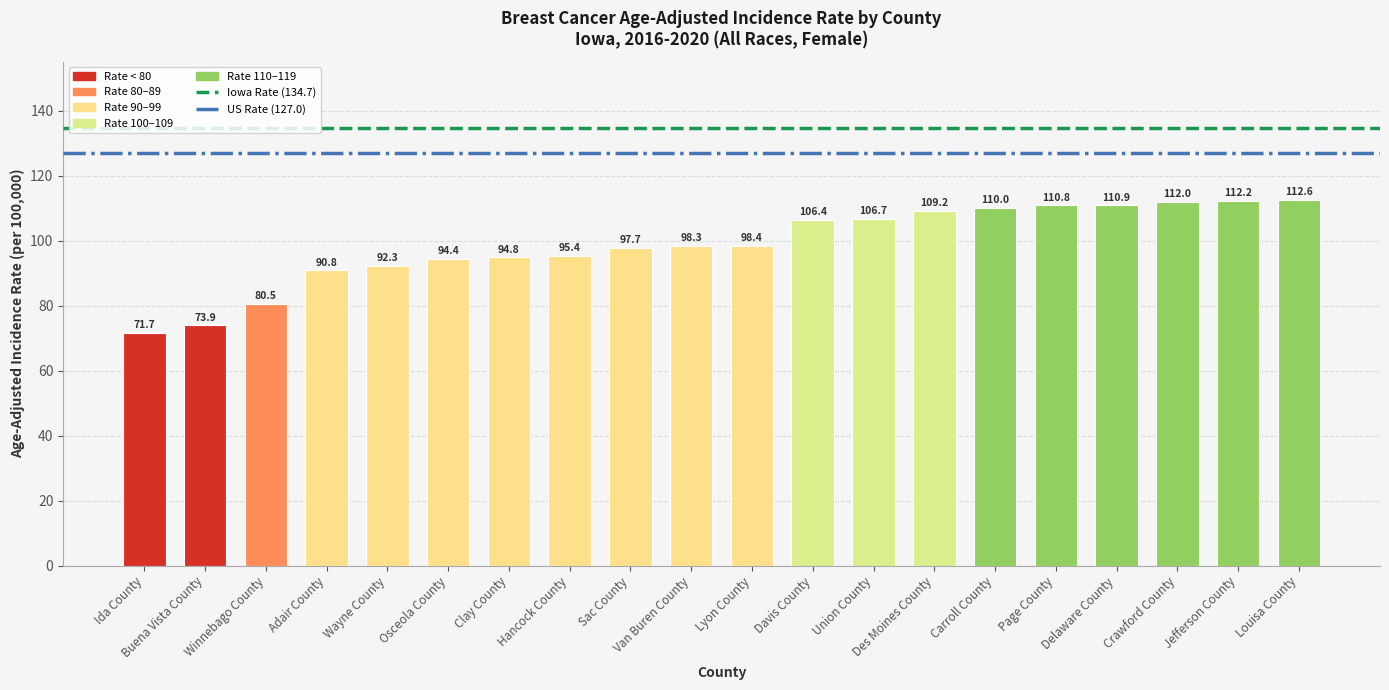

List the labels in order of value, largest first.

Louisa County, Jefferson County, Crawford County, Delaware County, Page County, Carroll County, Des Moines County, Union County, Davis County, Lyon County, Van Buren County, Sac County, Hancock County, Clay County, Osceola County, Wayne County, Adair County, Winnebago County, Buena Vista County, Ida County